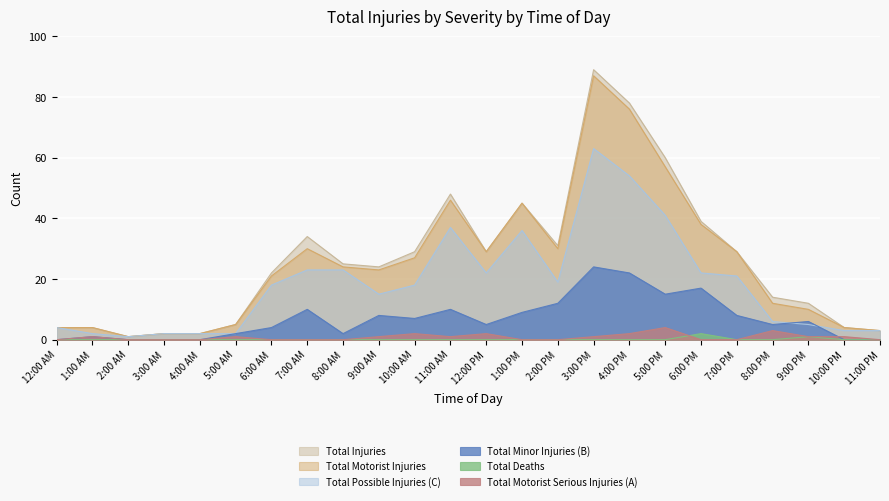

Where does the Total Minor Injuries (B) series first go above 6?

7:00 AM